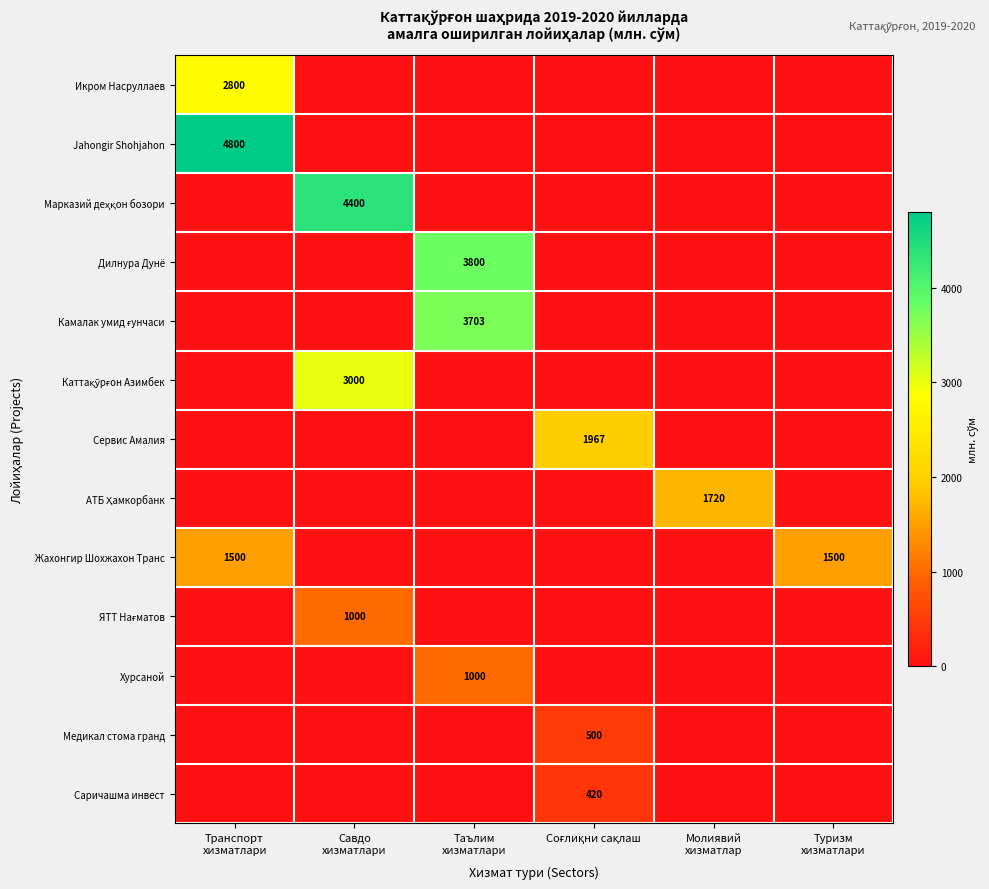

How many values in ЯТТ Нағматов are above zero?

1